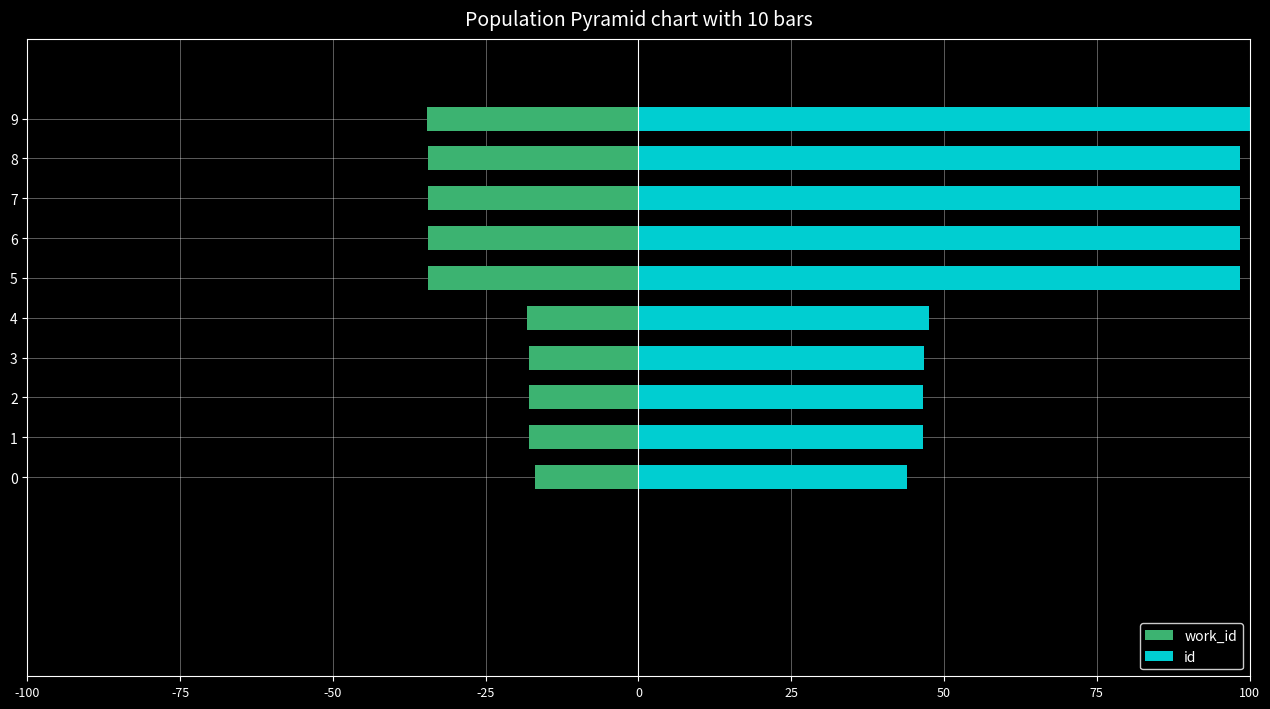

What is the highest value of the id series?

100.0